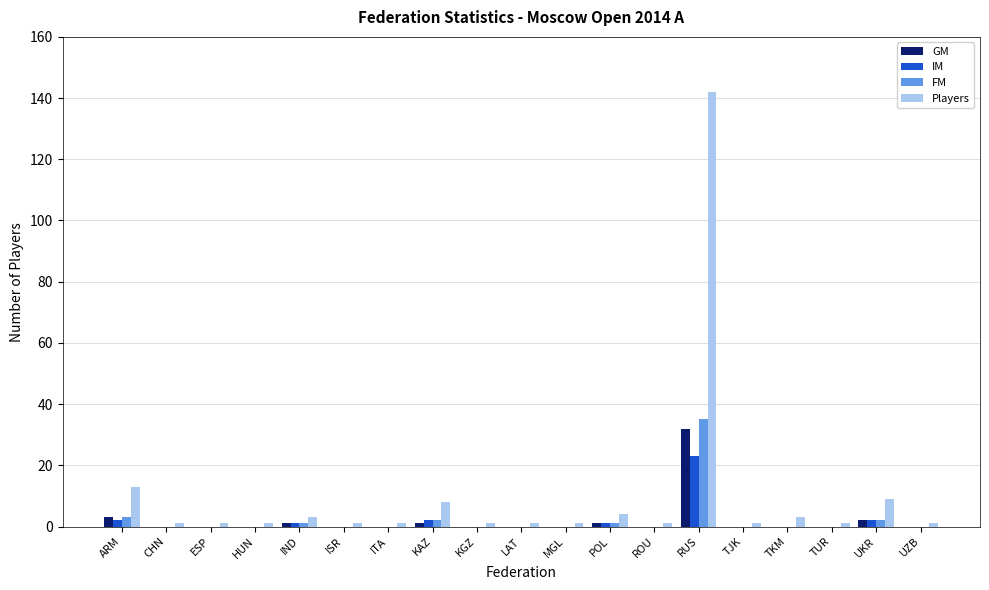

What is the sum of the FM values at LAT and KAZ?

2